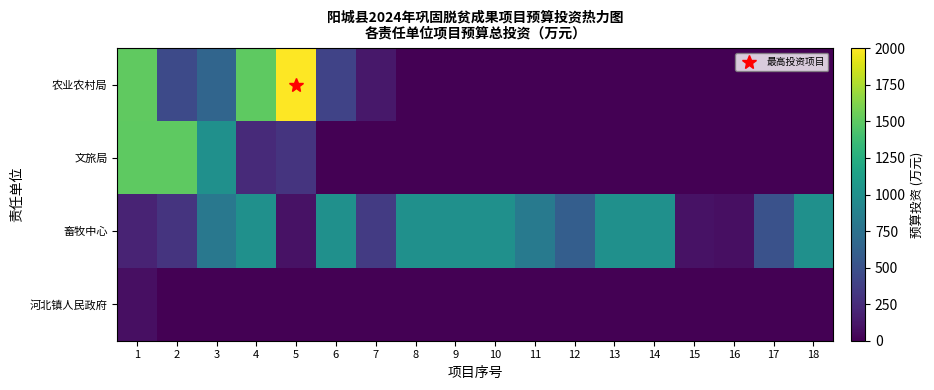

Which category has the lowest value across all series?

8